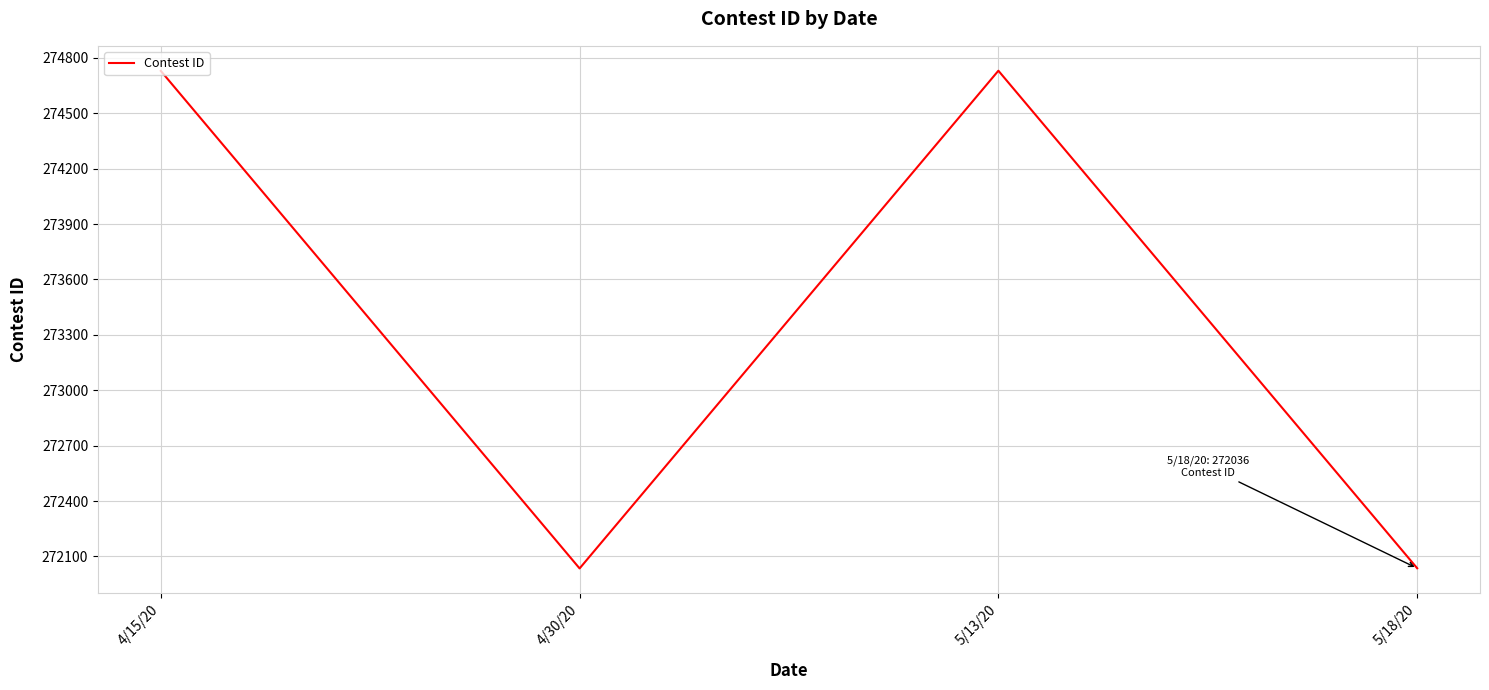

Where is the first local maximum?

5/13/20